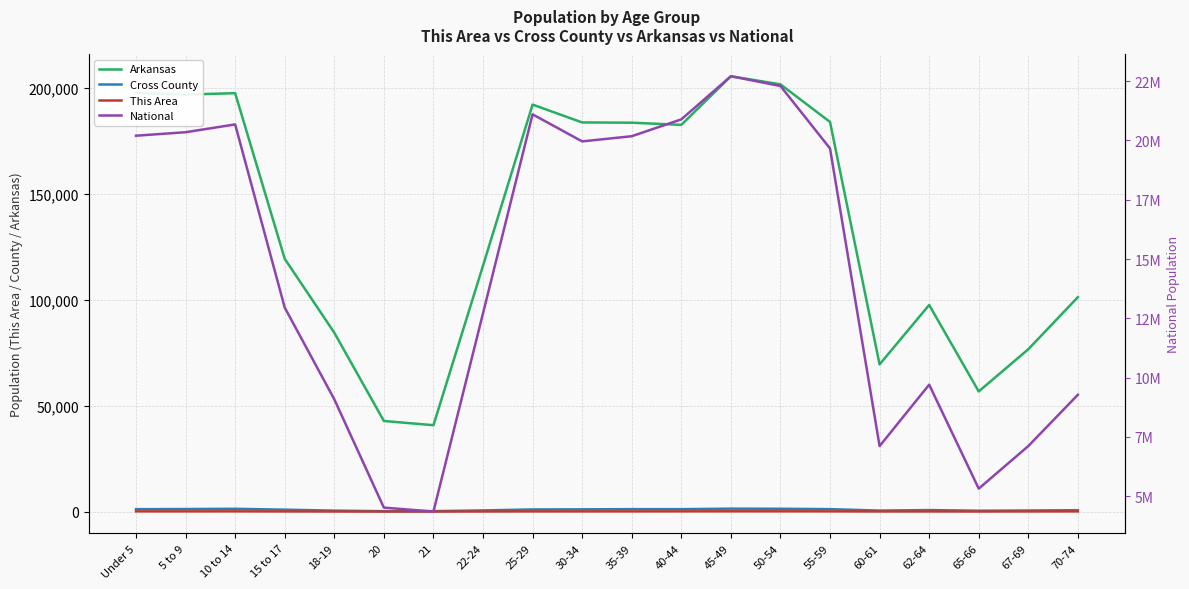

Where is the first local minimum for Arkansas?

5 to 9